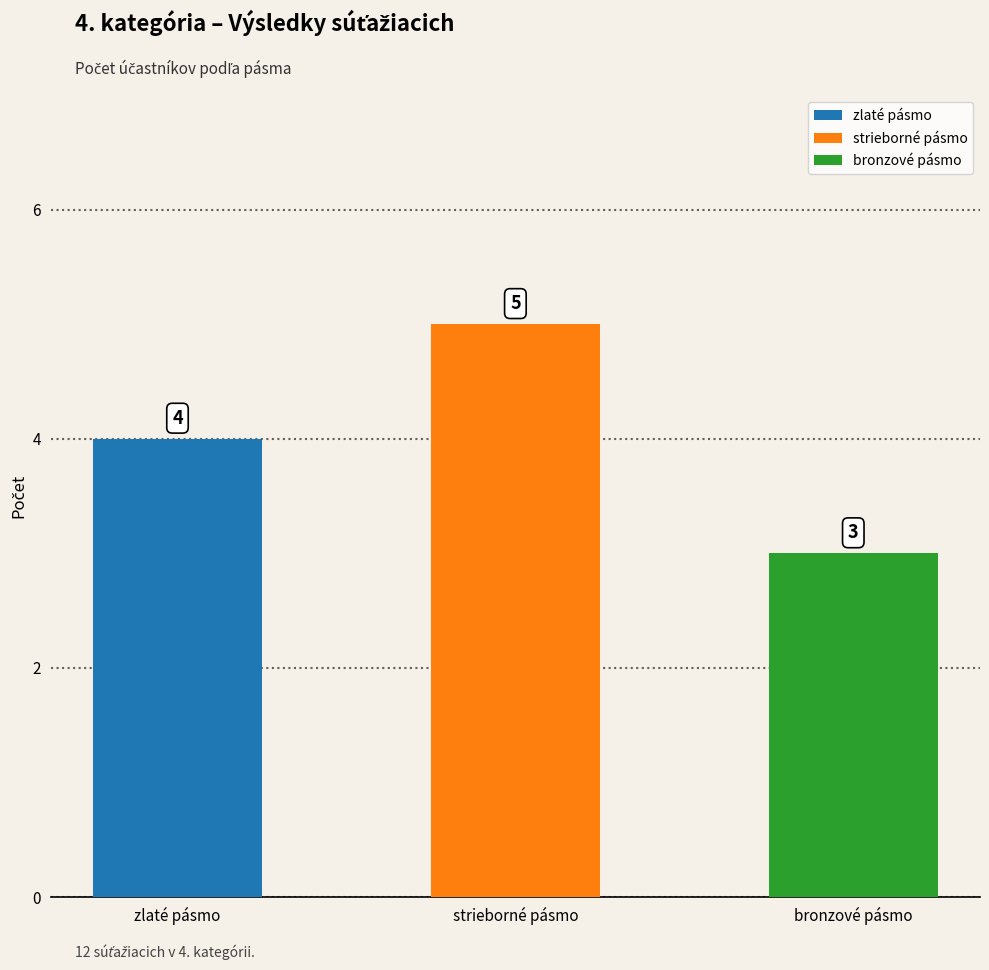

Reading left to right, what are all the values shown in this chart?

4	5	3